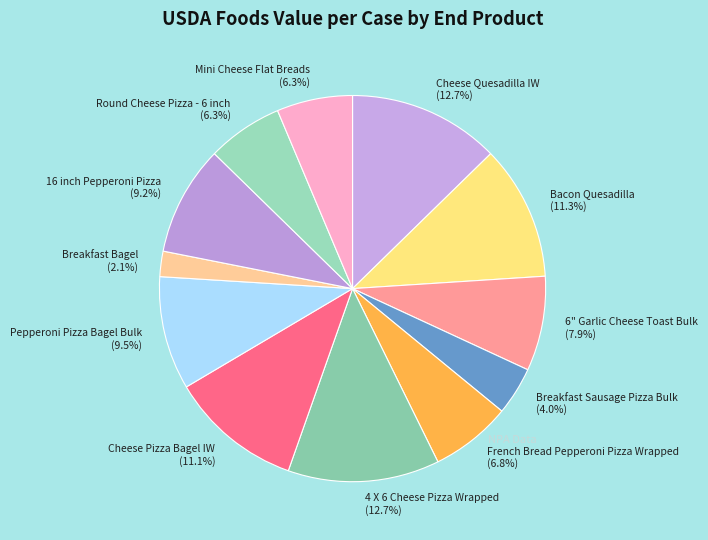

To the nearest percent, what portion does Mini Cheese Flat Breads represent?

6%